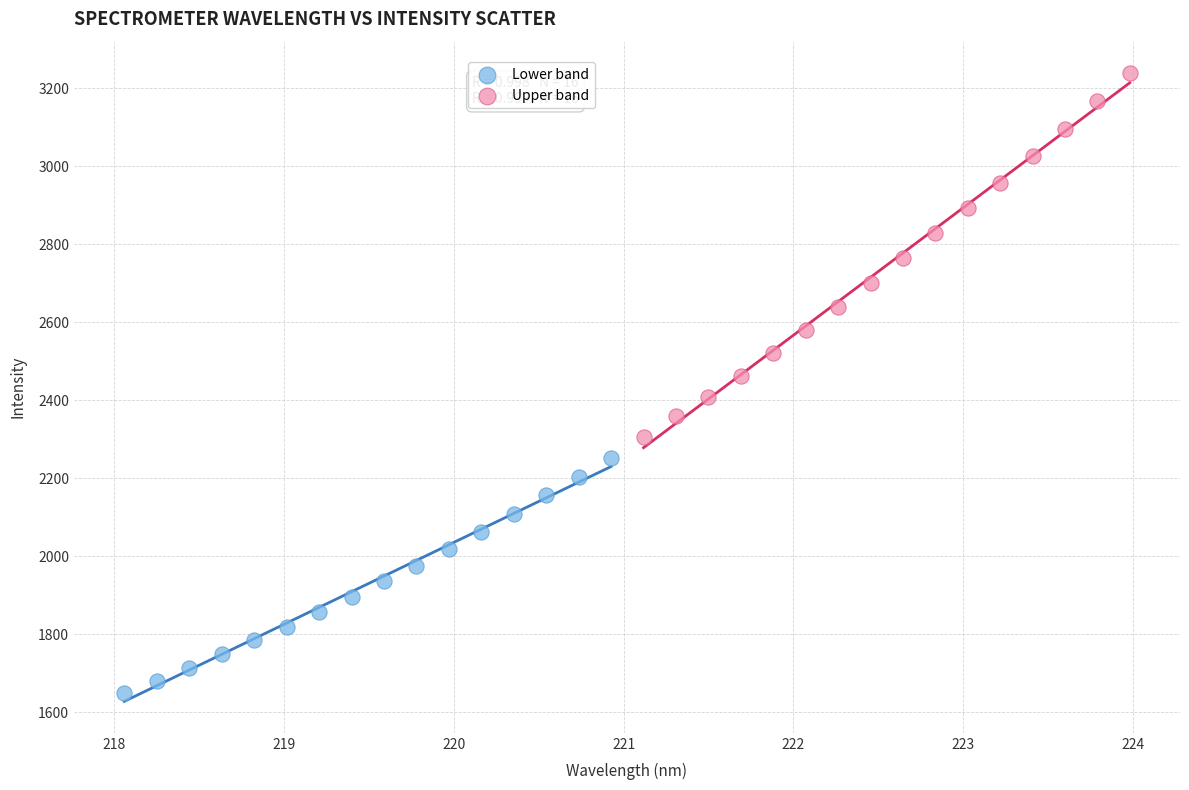

What are all the series names shown in the legend?

Lower band, Upper band